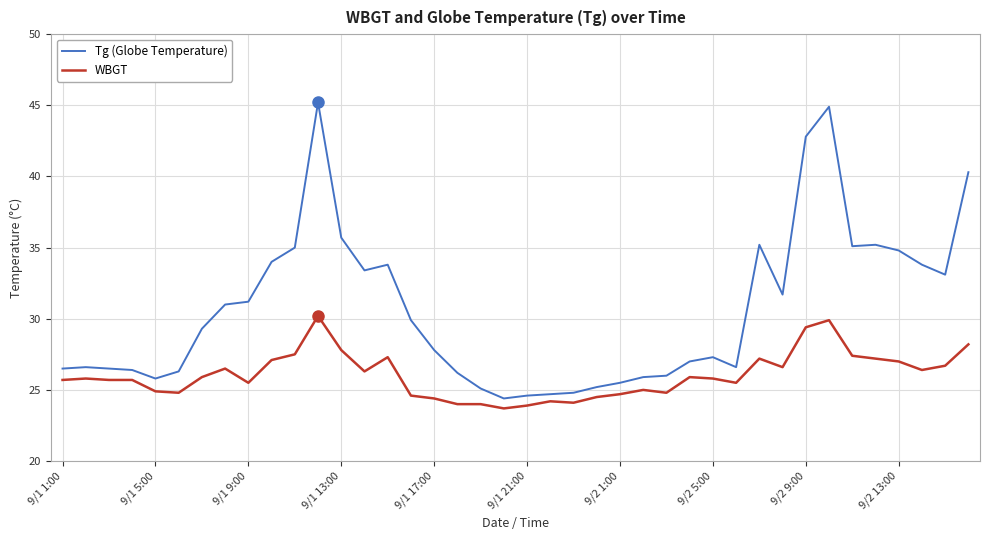

What is the smallest value displayed?

23.7